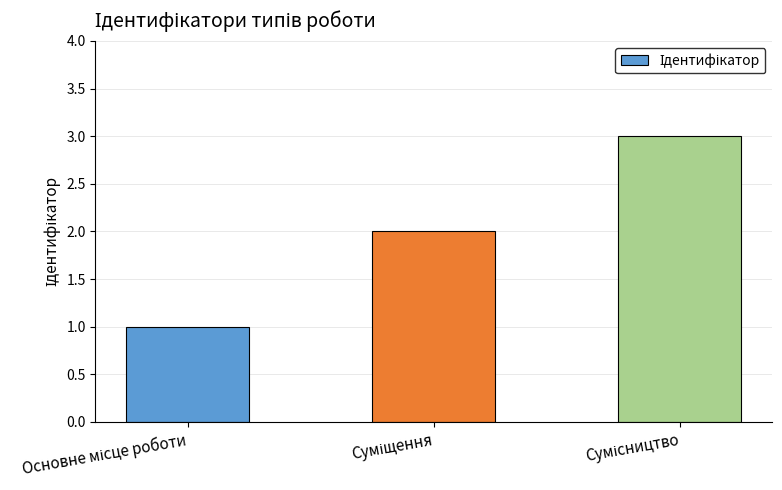

What is the greatest value displayed?

3